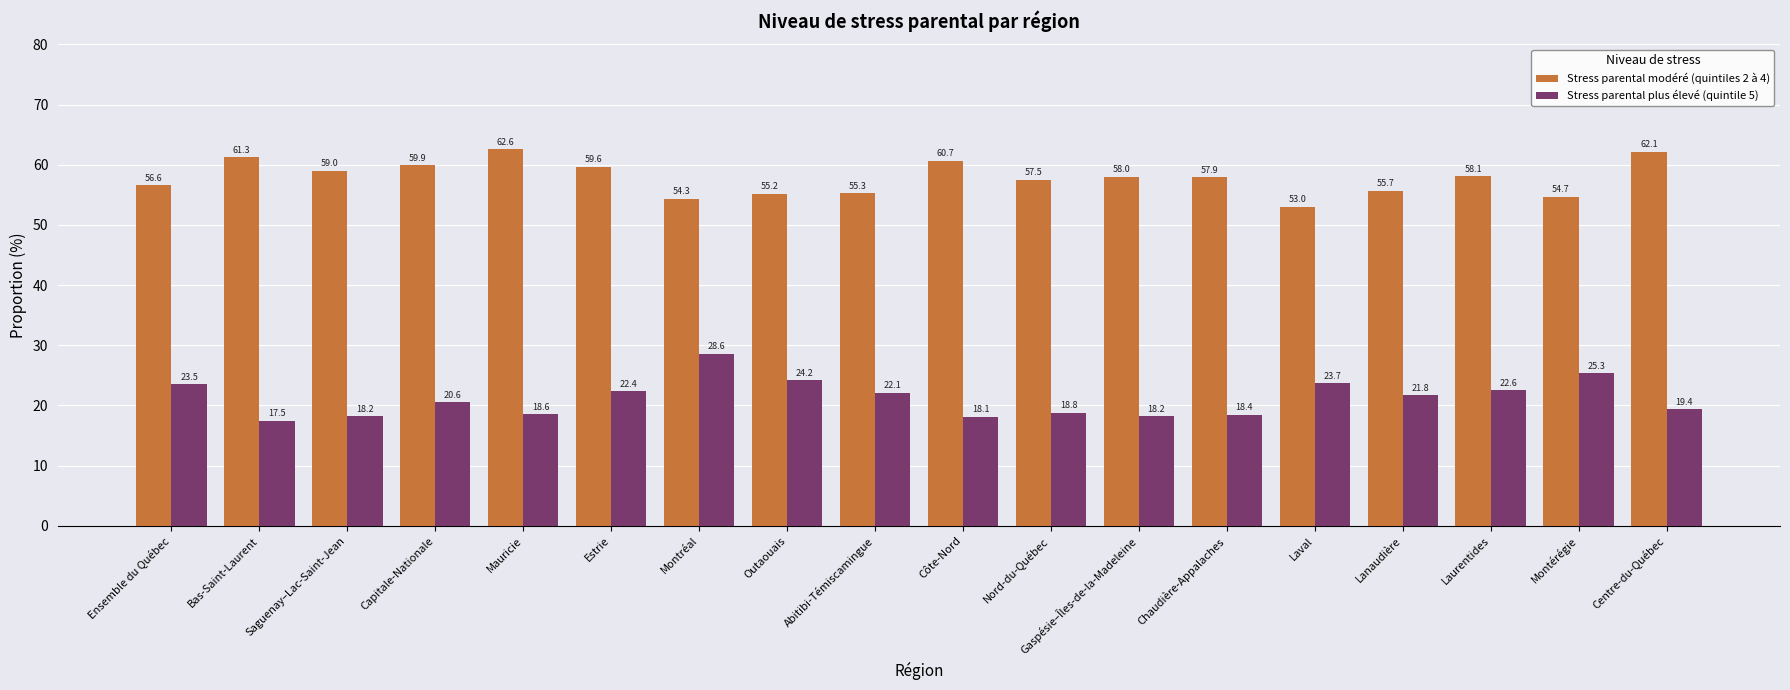

Are the bars grouped side by side (vs. stacked)?

Yes